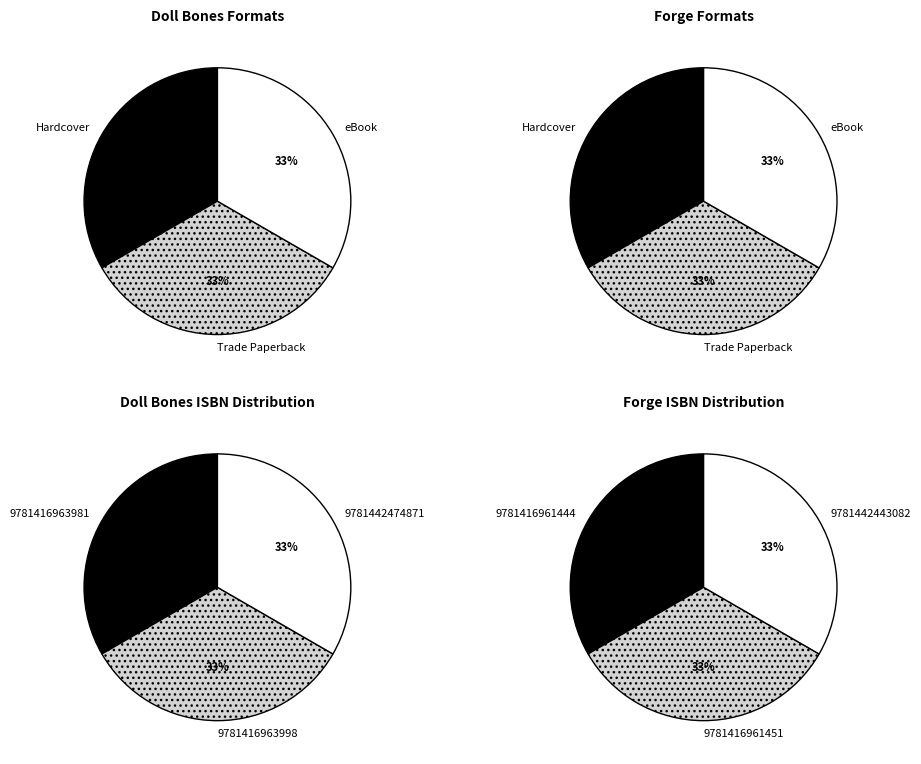

What percentage do 9781416963981 and 9781416961444 together represent?

33.3%